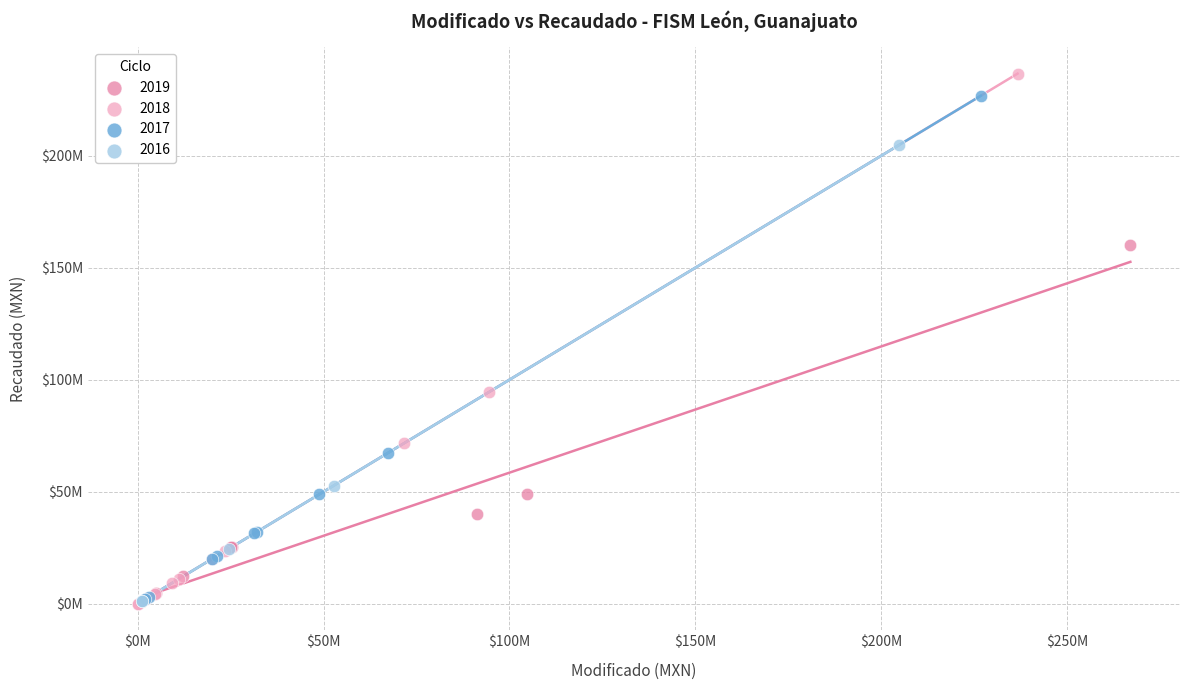

What are all the series names shown in the legend?

2019, 2018, 2017, 2016